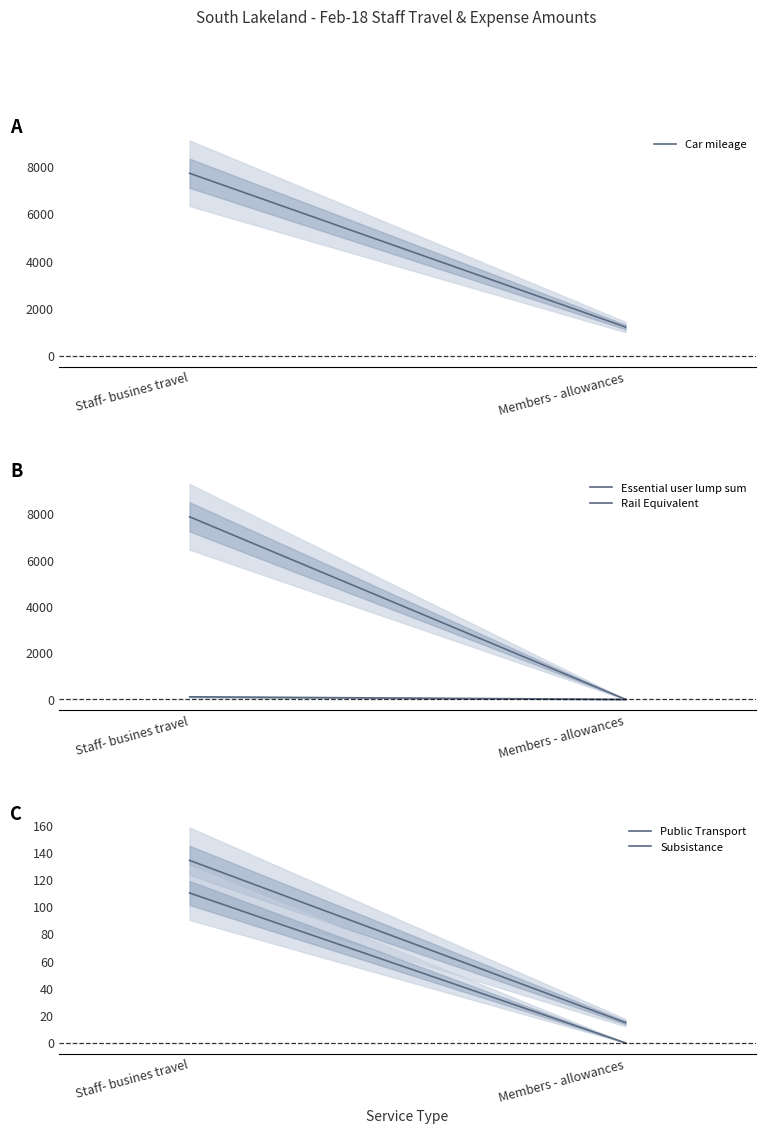

What is the difference between the Car mileage values at Staff- busines travel and Members - allowances?

6498.5